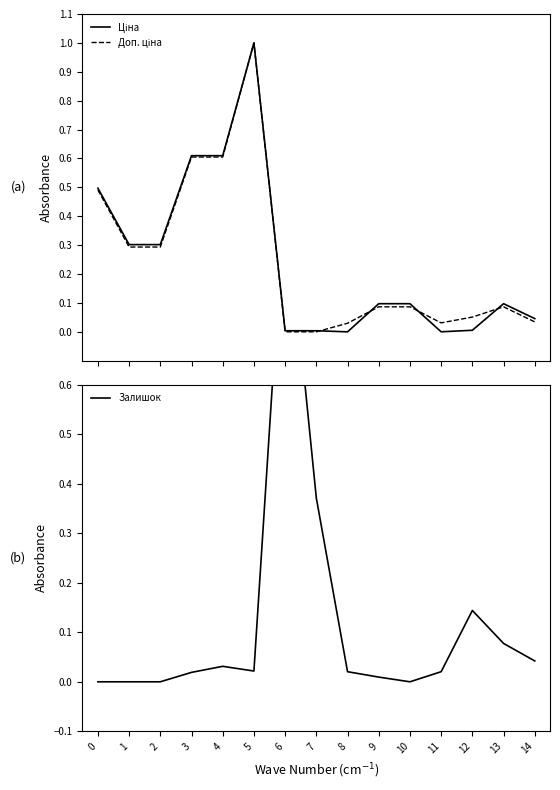

How many lines are shown in the chart?

3